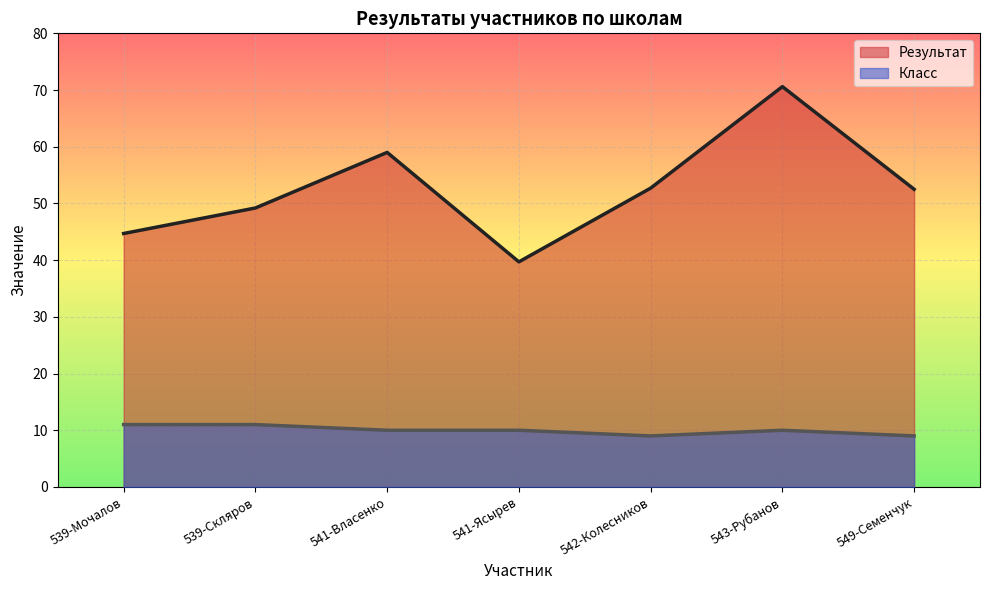

What is the maximum value for Результат?

70.6